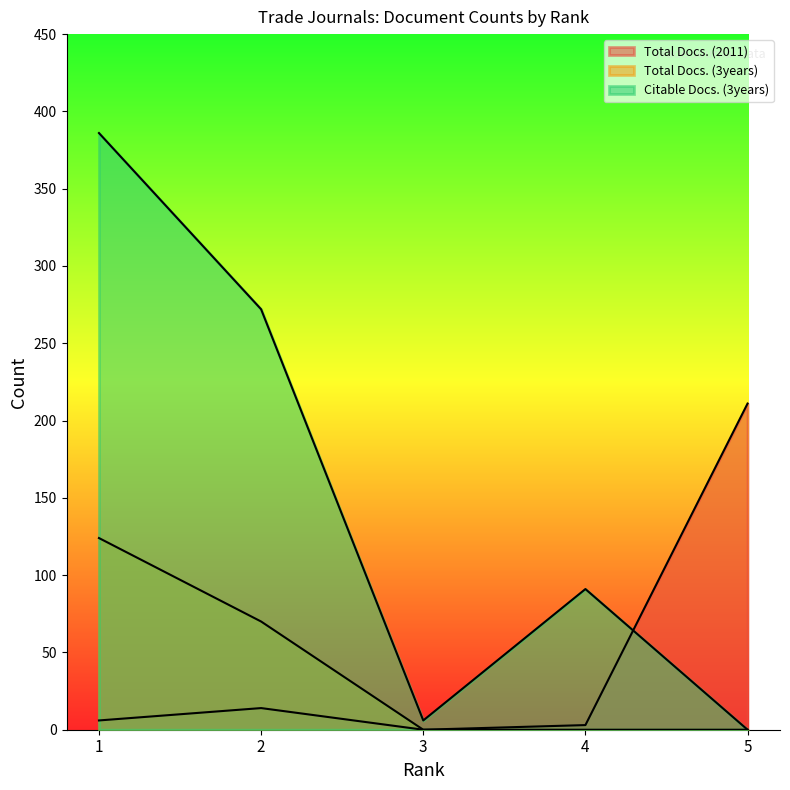

Which series has the largest range (max minus min)?

Citable Docs. (3years)